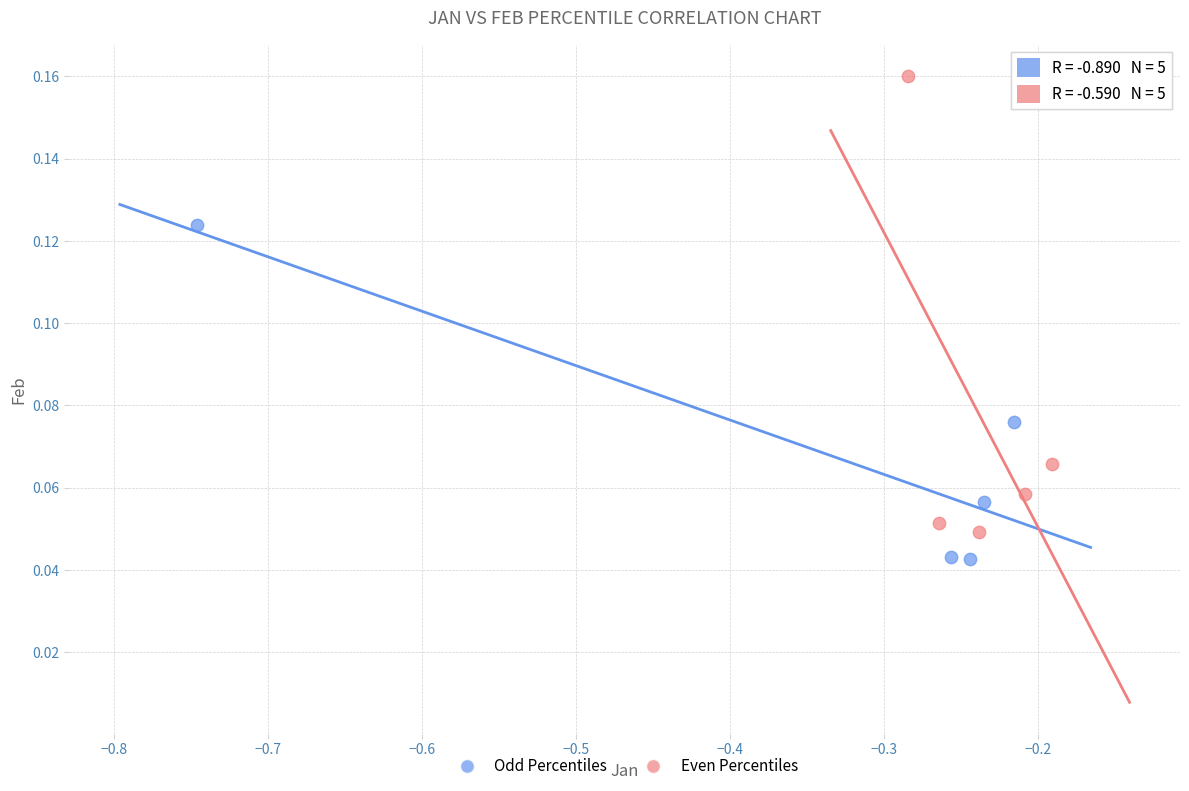

Which series has the largest Y range (max minus min)?

Even Percentiles